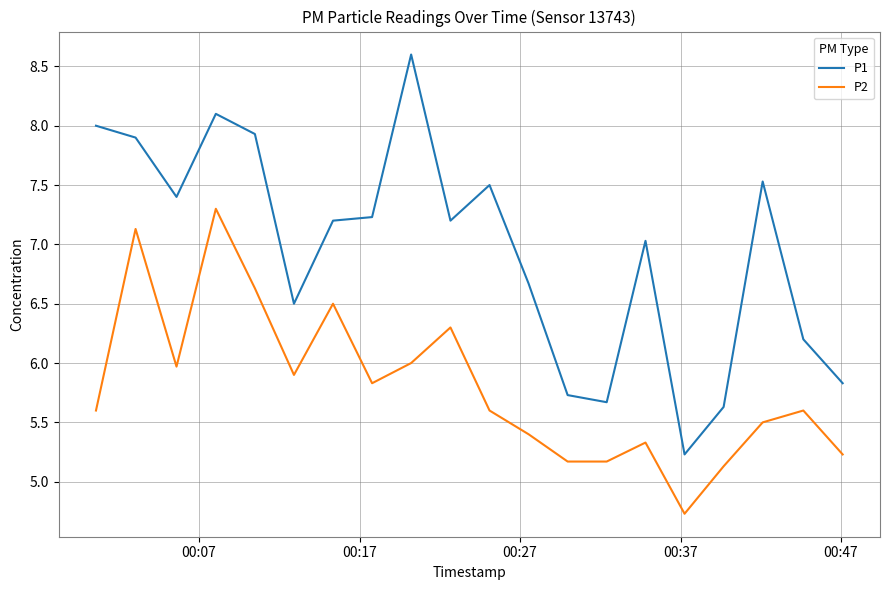

What is the minimum value shown in the chart?

4.7